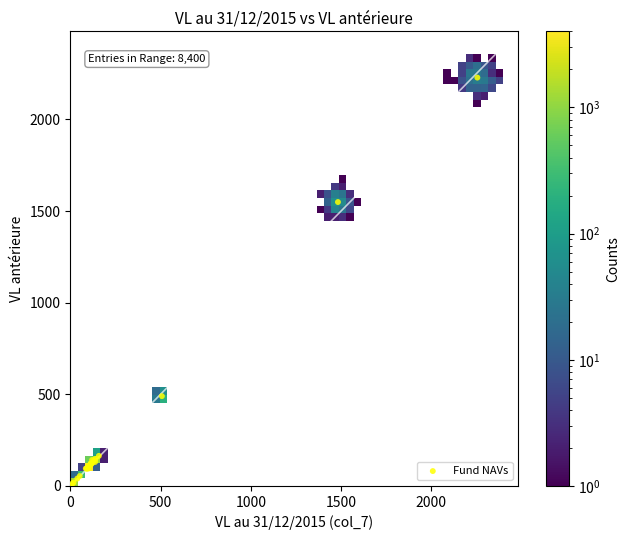

What Y value in the scatter plot is closest to 1114?

1549.1